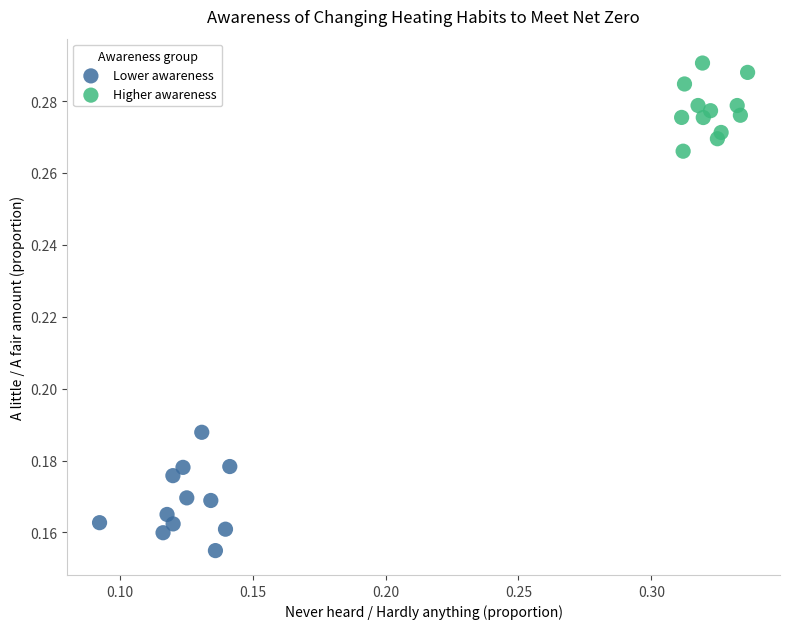

Which series contains the highest Y value?

Higher awareness